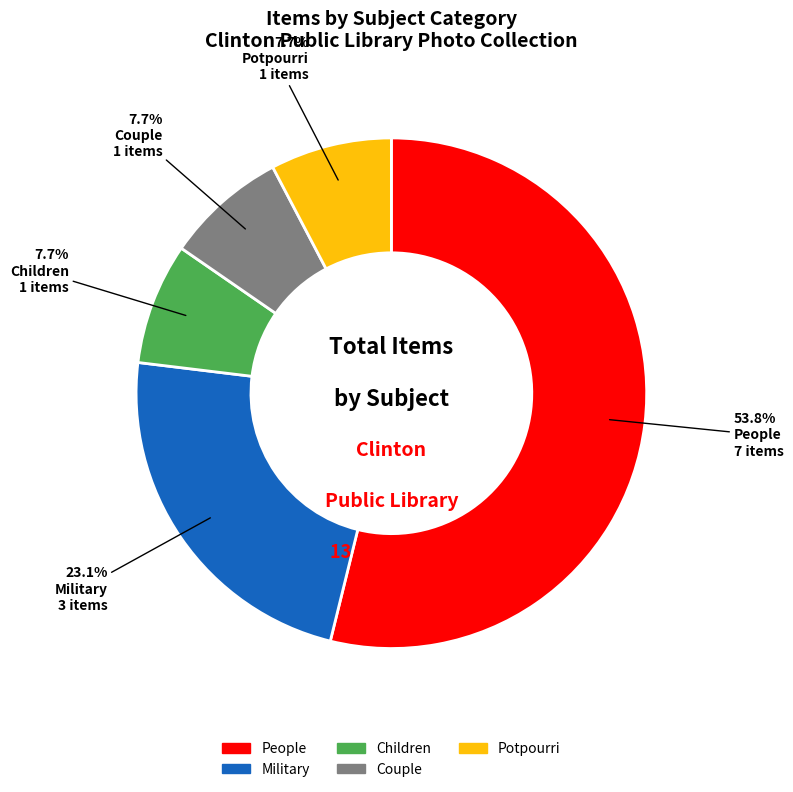

What percentage do Potpourri and Children together represent?

15.4%